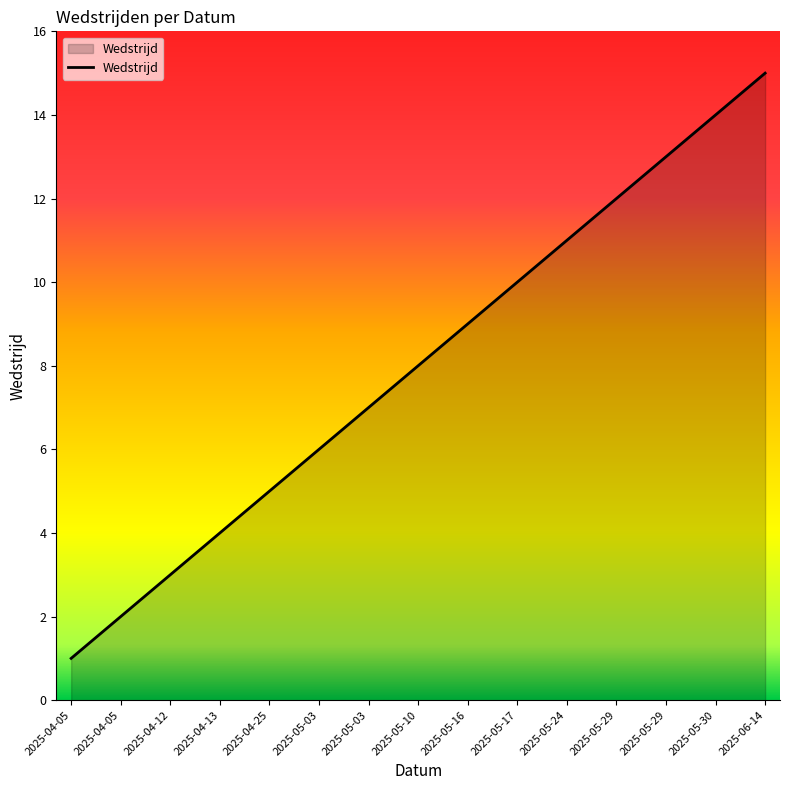

How many lines are shown in the chart?

1